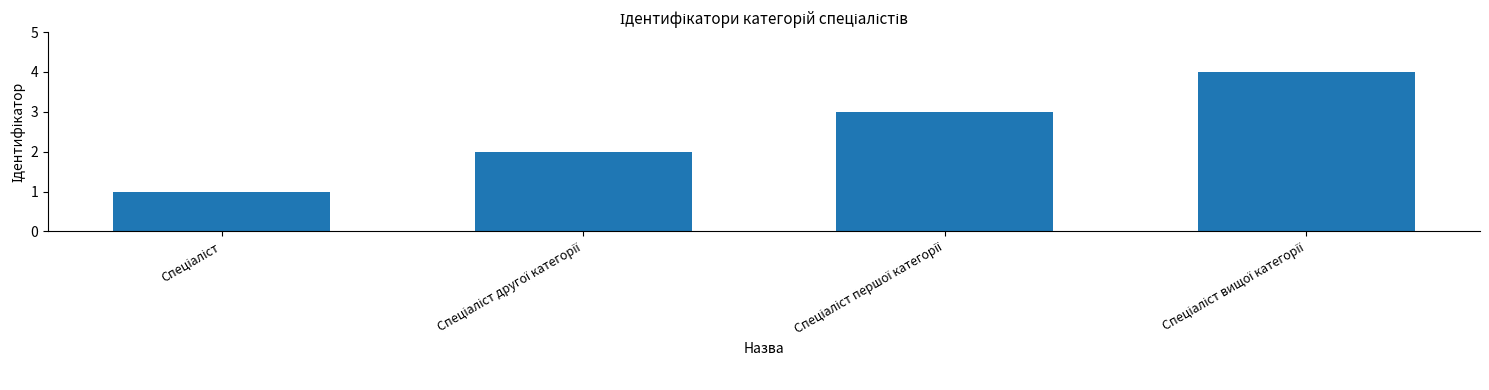

Reading right to left, extract all data points from this chart.

4	3	2	1